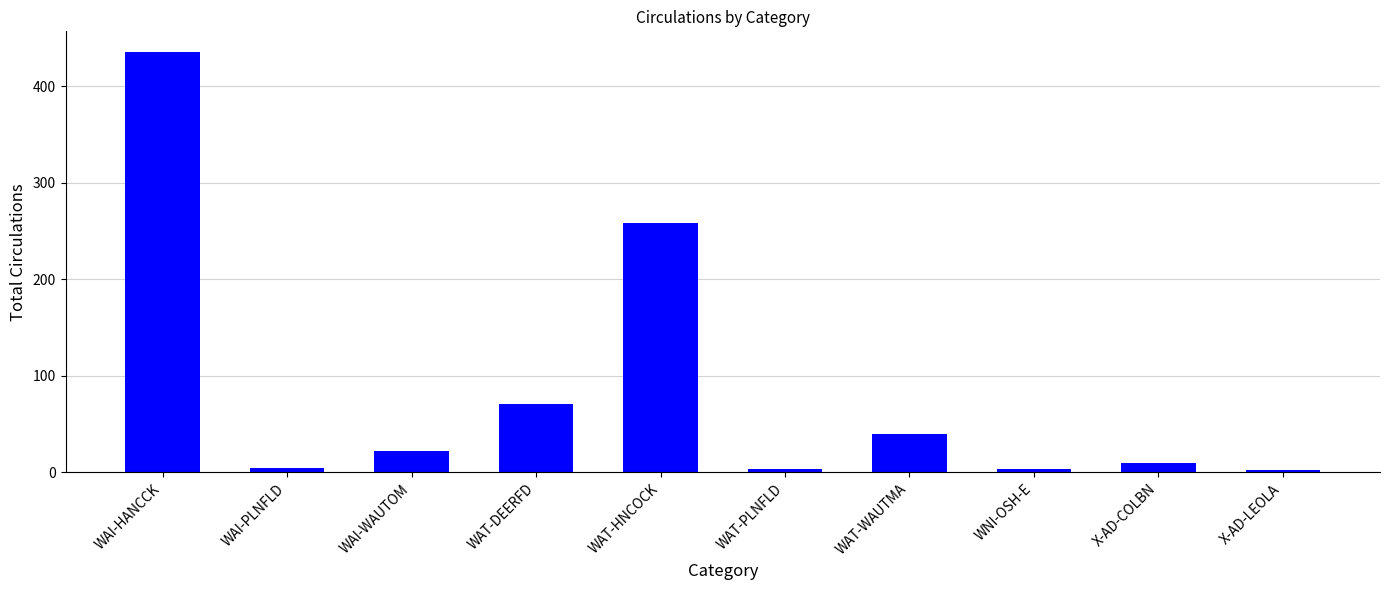

Which category has the highest value across all series?

WAI-HANCCK